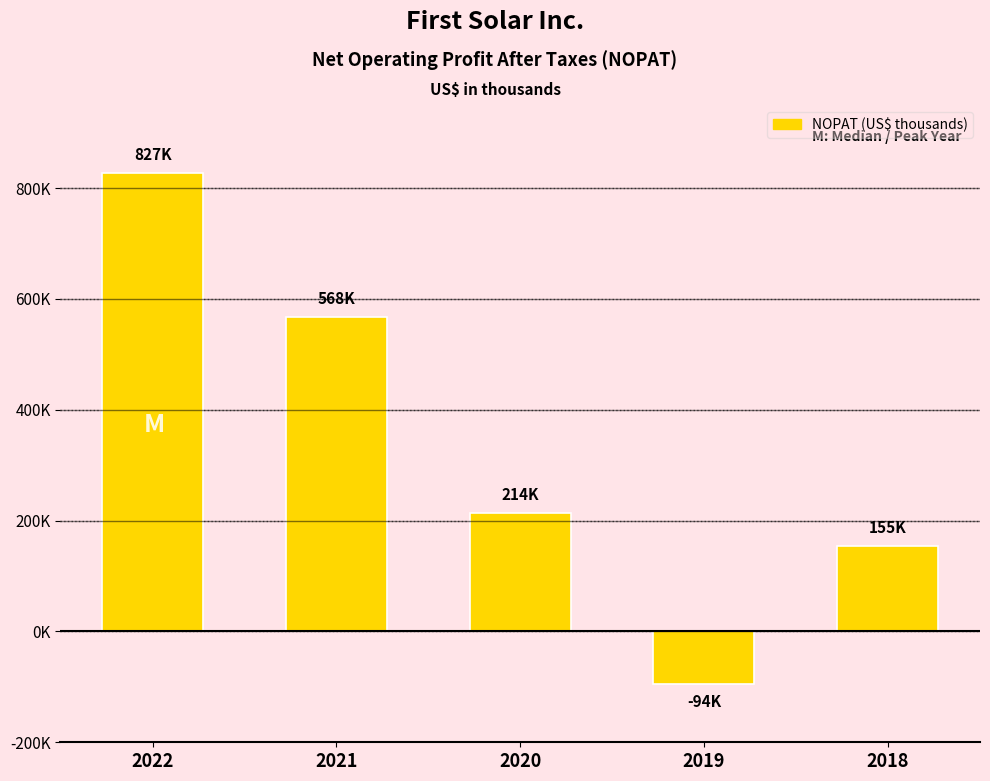

What is the value of the 3rd bar from the left?

214327